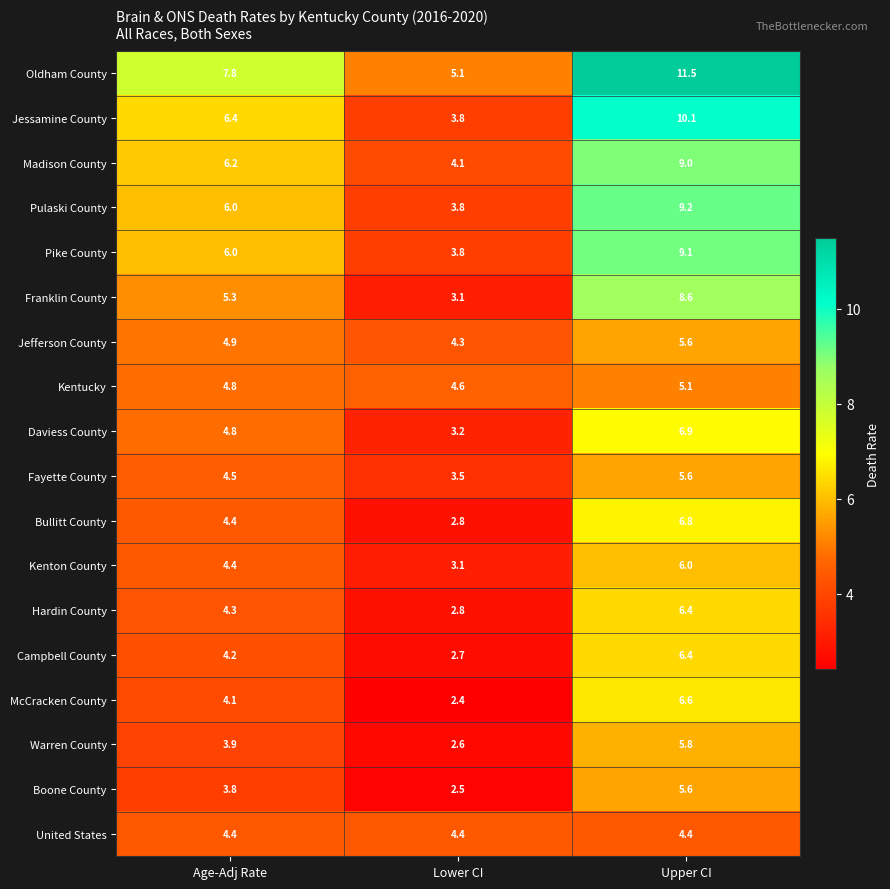

Where does the Madison County series first go above 6?

Age-Adj Rate